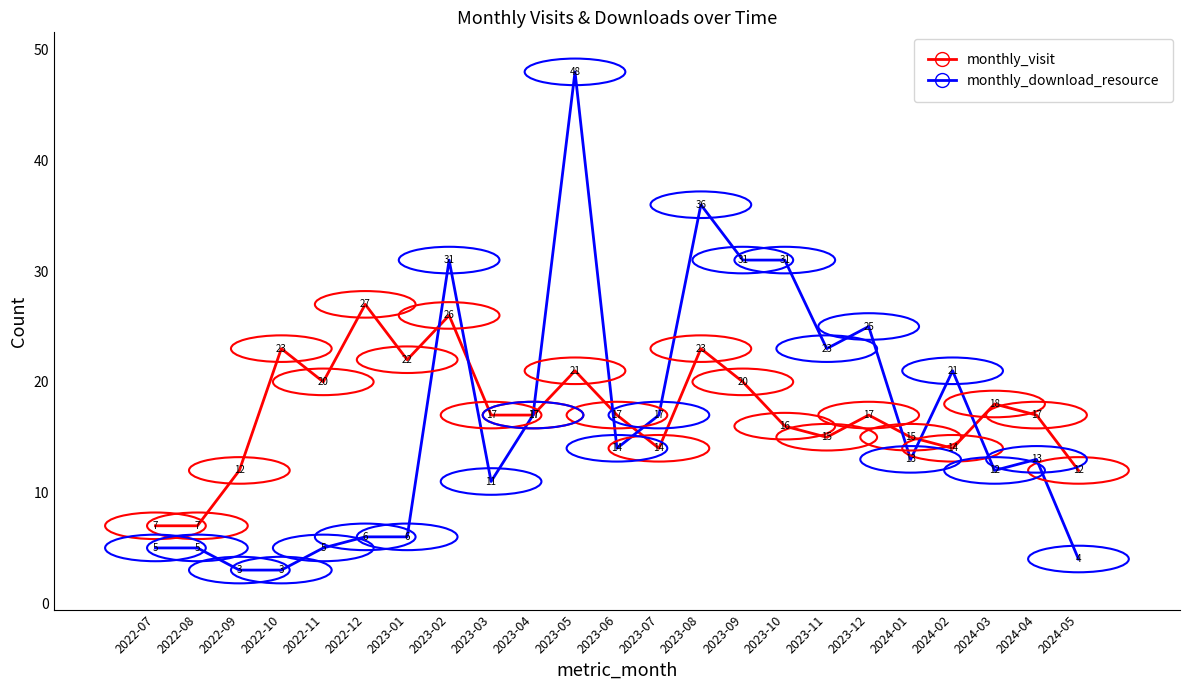

What is the greatest value displayed?

48